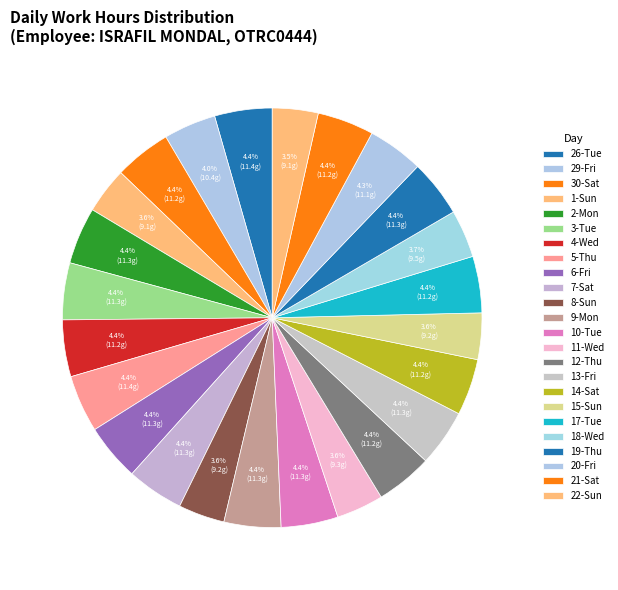

What is the largest slice in the pie chart?

26-Tue